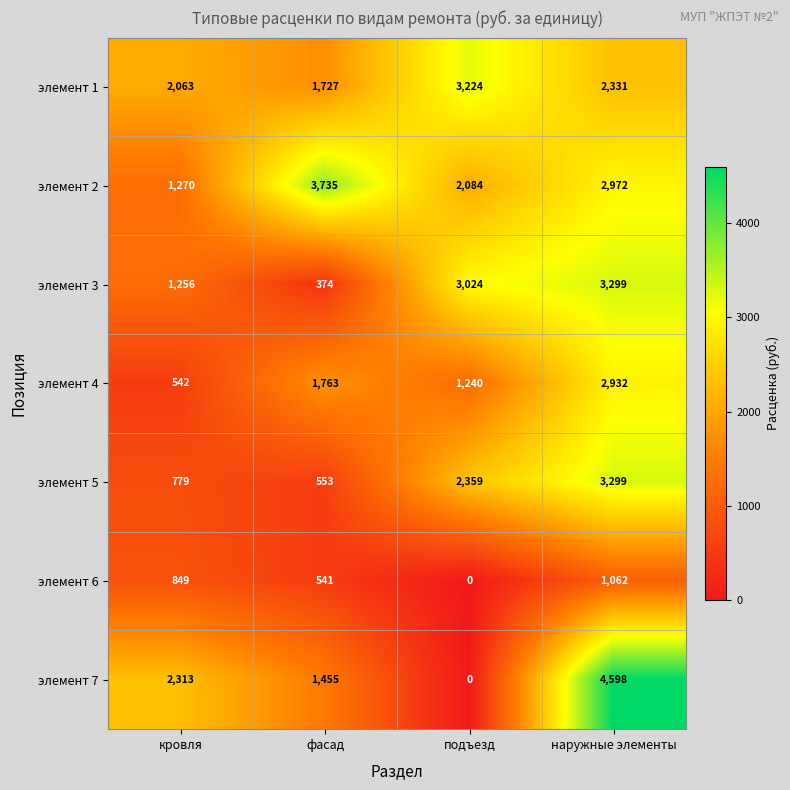

How many categories are shown in the chart?

4